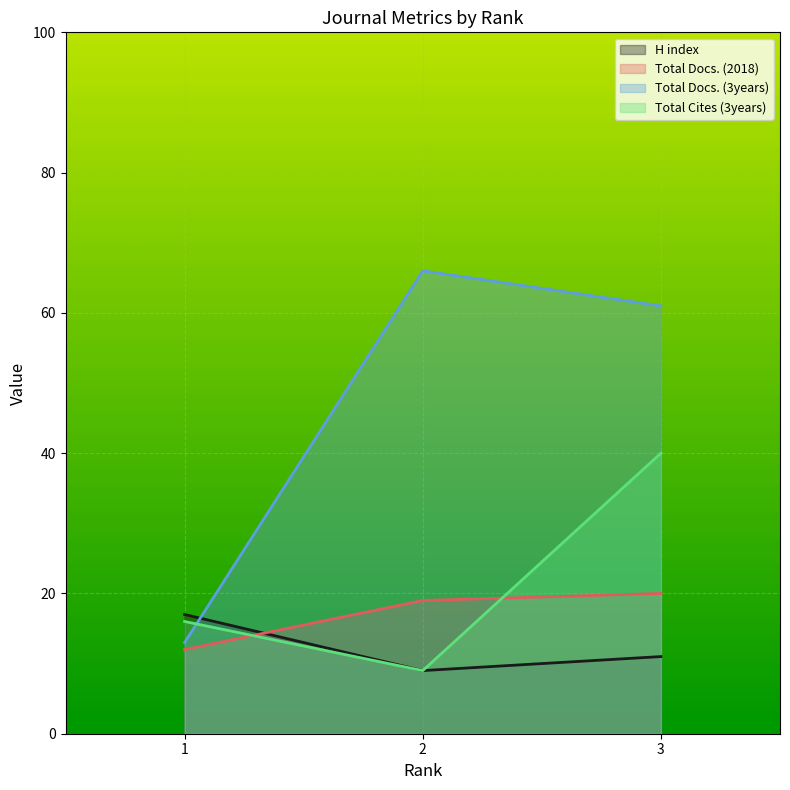

The Total Refs. series shows 28 at 1. True or false?

False